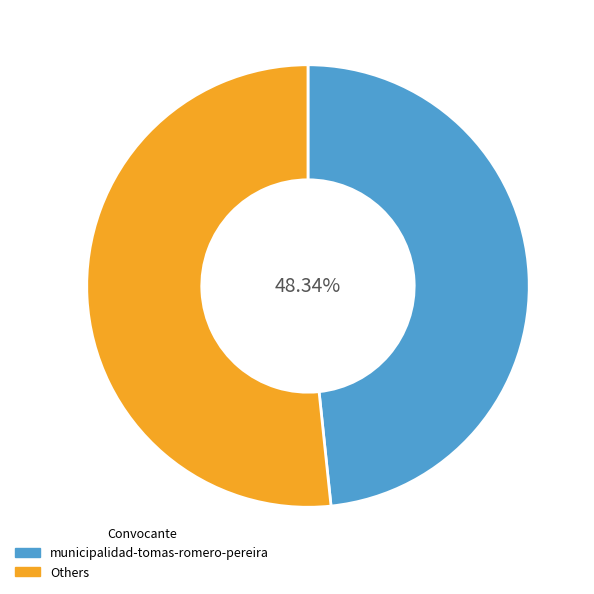

Is the sum of municipalidad-tomas-romero-pereira and Others greater than half?

Yes